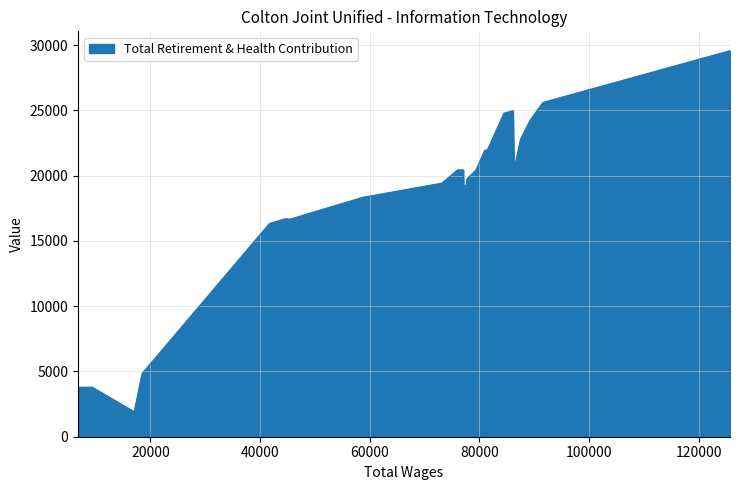

What is the maximum value shown in the chart?

29570